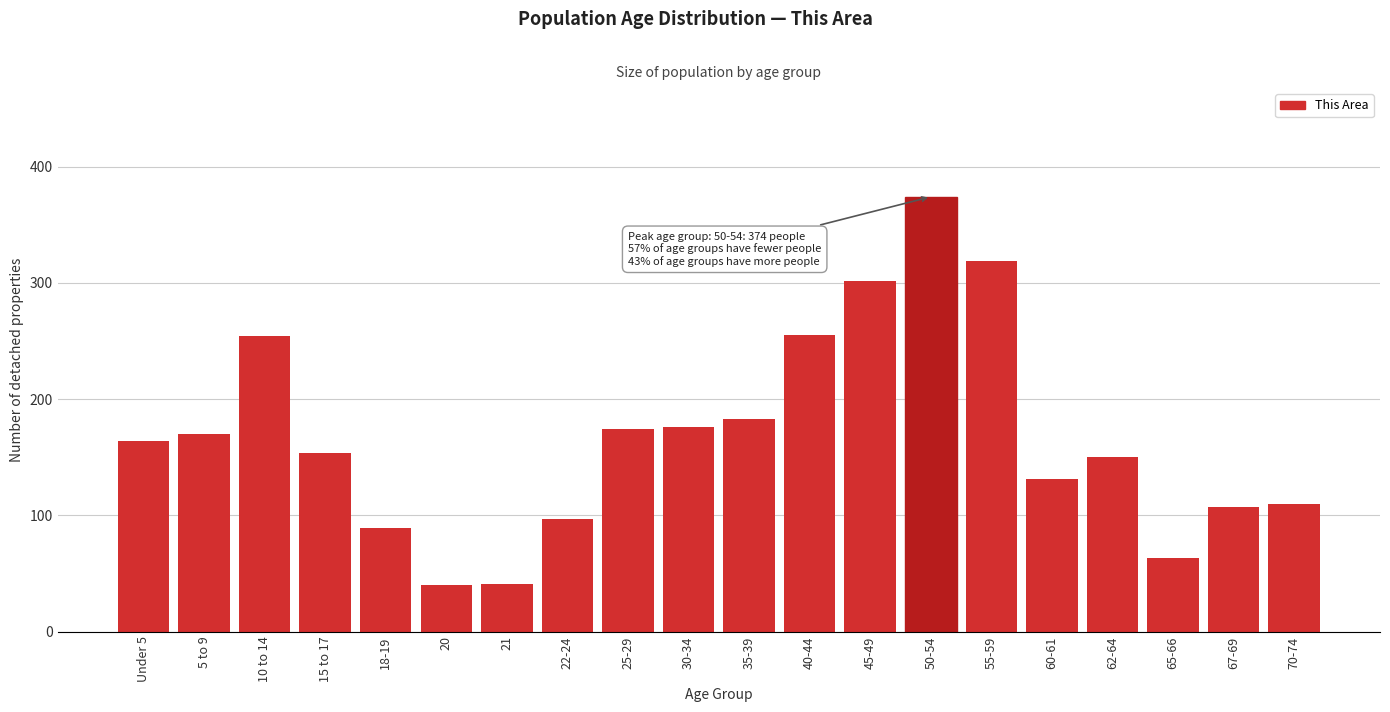

What is the ratio of the value at 55-59 to the value at 45-49?

1.1